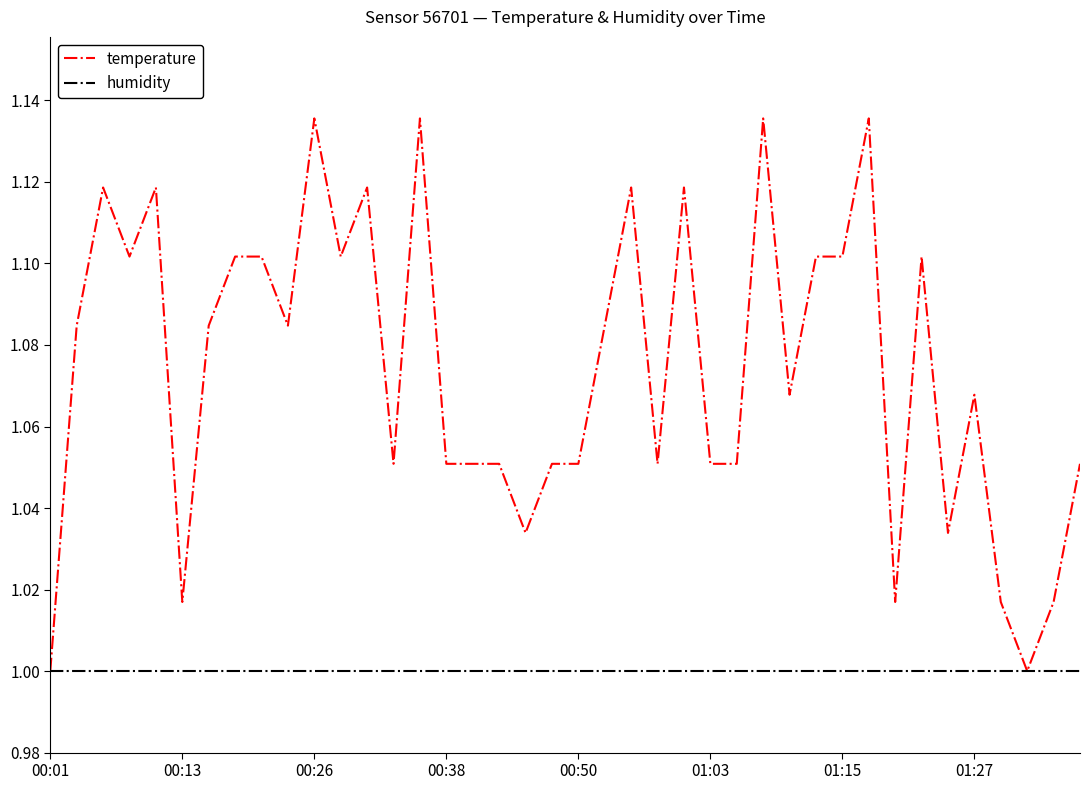

Rank the series by their average value, from lowest to highest.

humidity, temperature